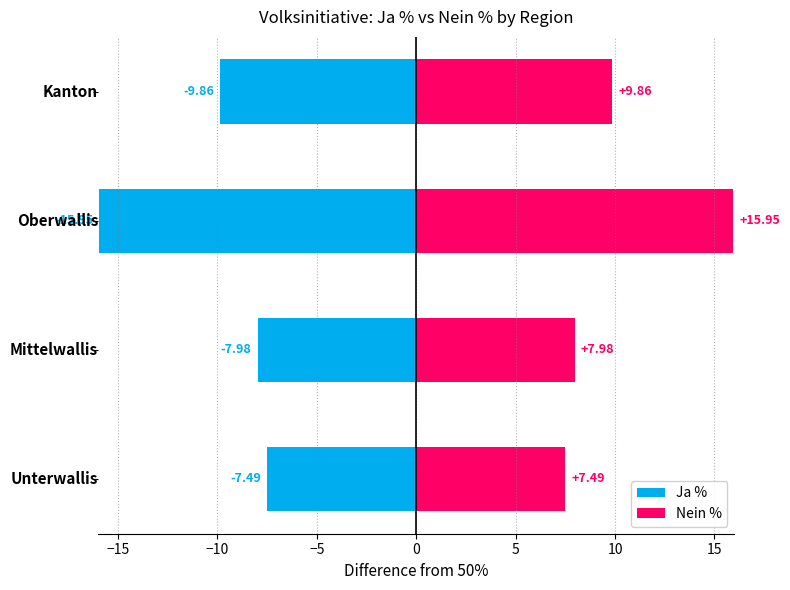

Reading right to left, what are all the values shown in this chart?

Ja %: −5=-9.9	−10=-16.0	−15=-8.0	−20=-7.5
Nein %: −5=9.9	−10=16.0	−15=8.0	−20=7.5